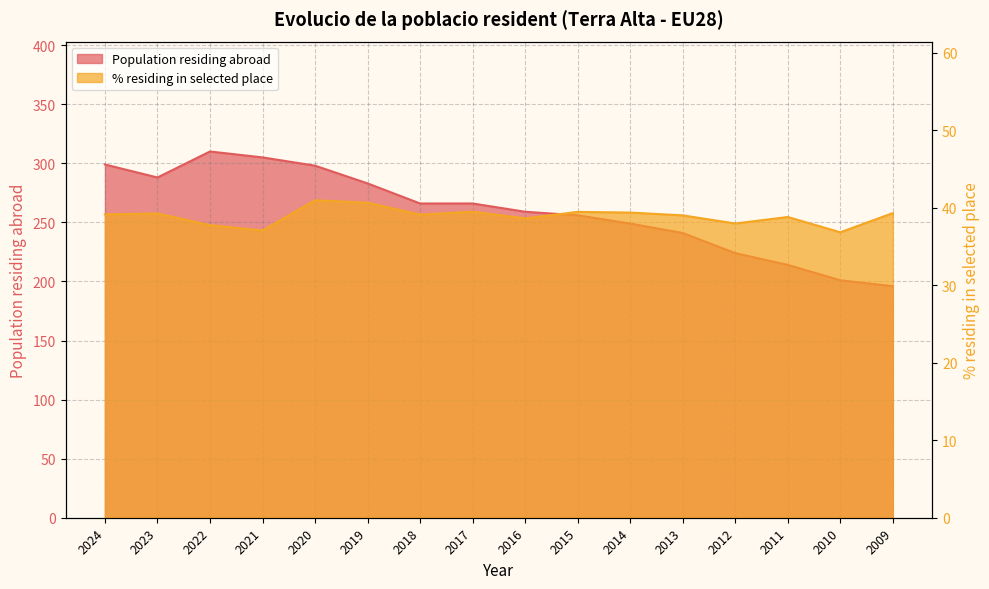

At which category is the sum across all series the highest?

2022